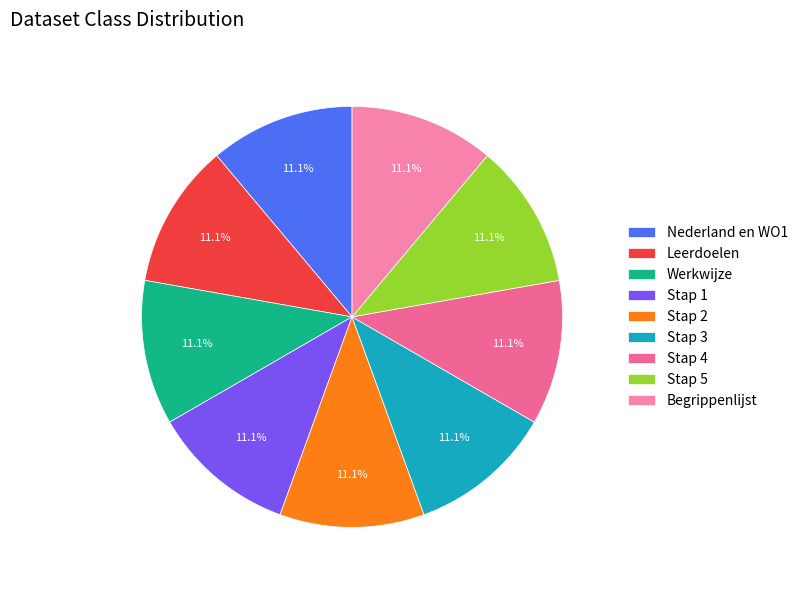

Rank the categories by value from lowest to highest.

Nederland en WO1, Leerdoelen, Werkwijze, Stap 1, Stap 2, Stap 3, Stap 4, Stap 5, Begrippenlijst